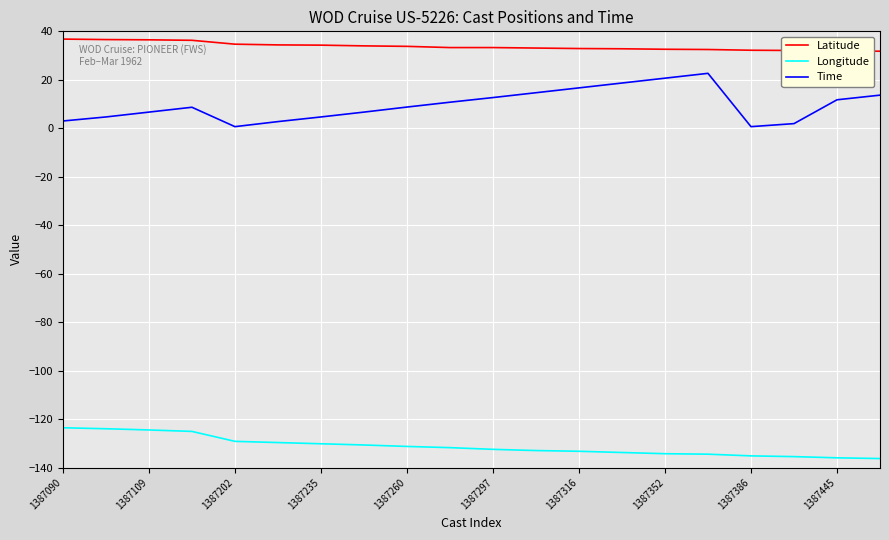

List the series in order of their peak value, lowest first.

Longitude, Time, Latitude